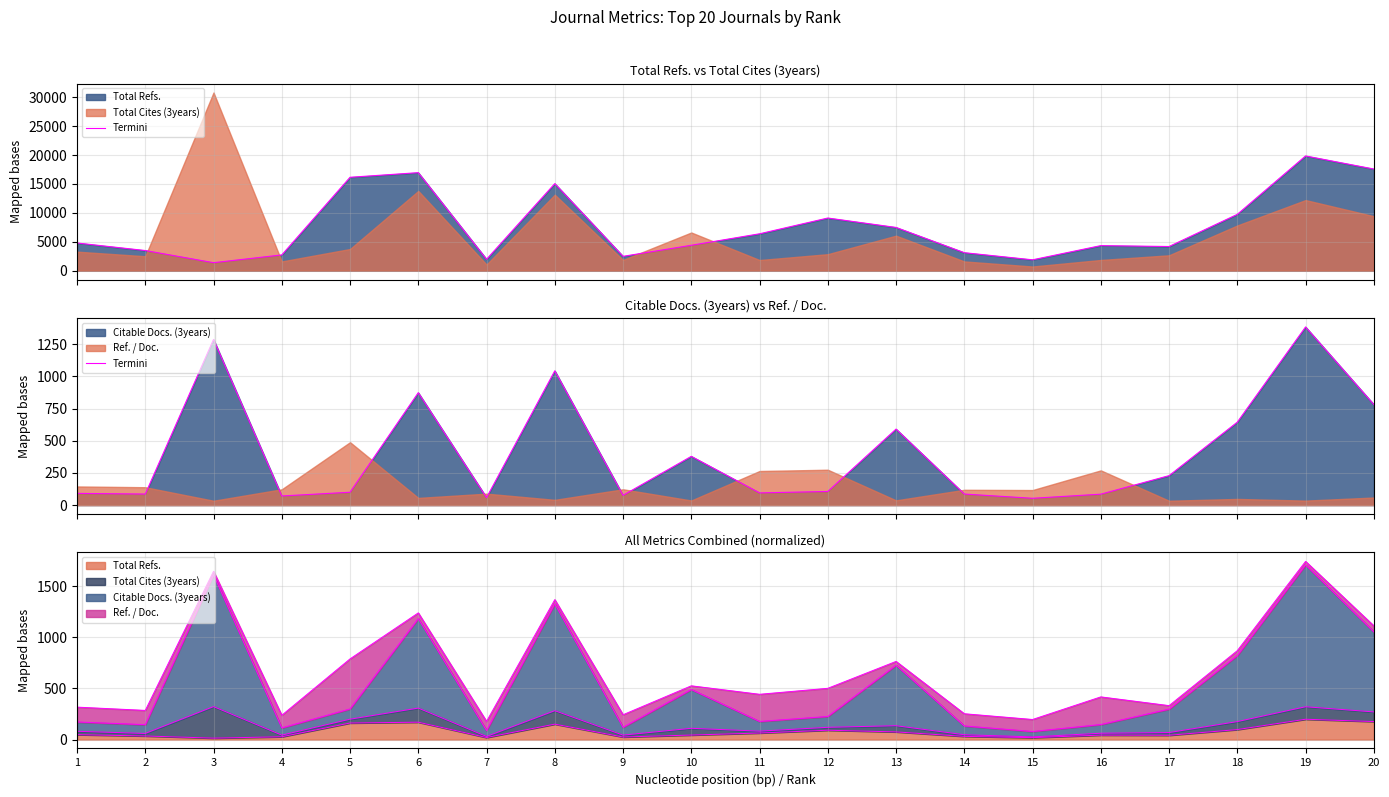

Is it true that the value at 16 is 85?

True